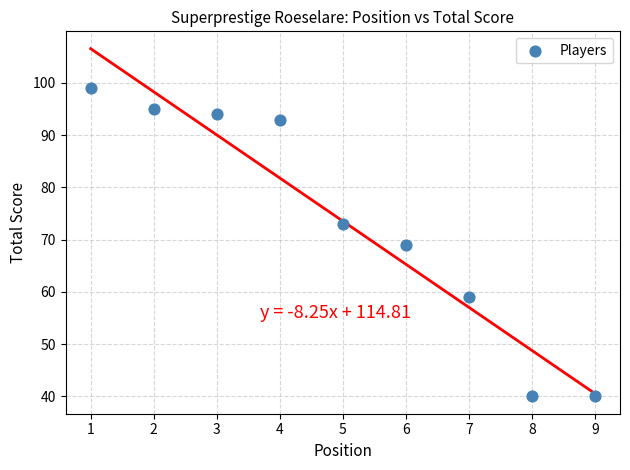

What is the average Y value?

74